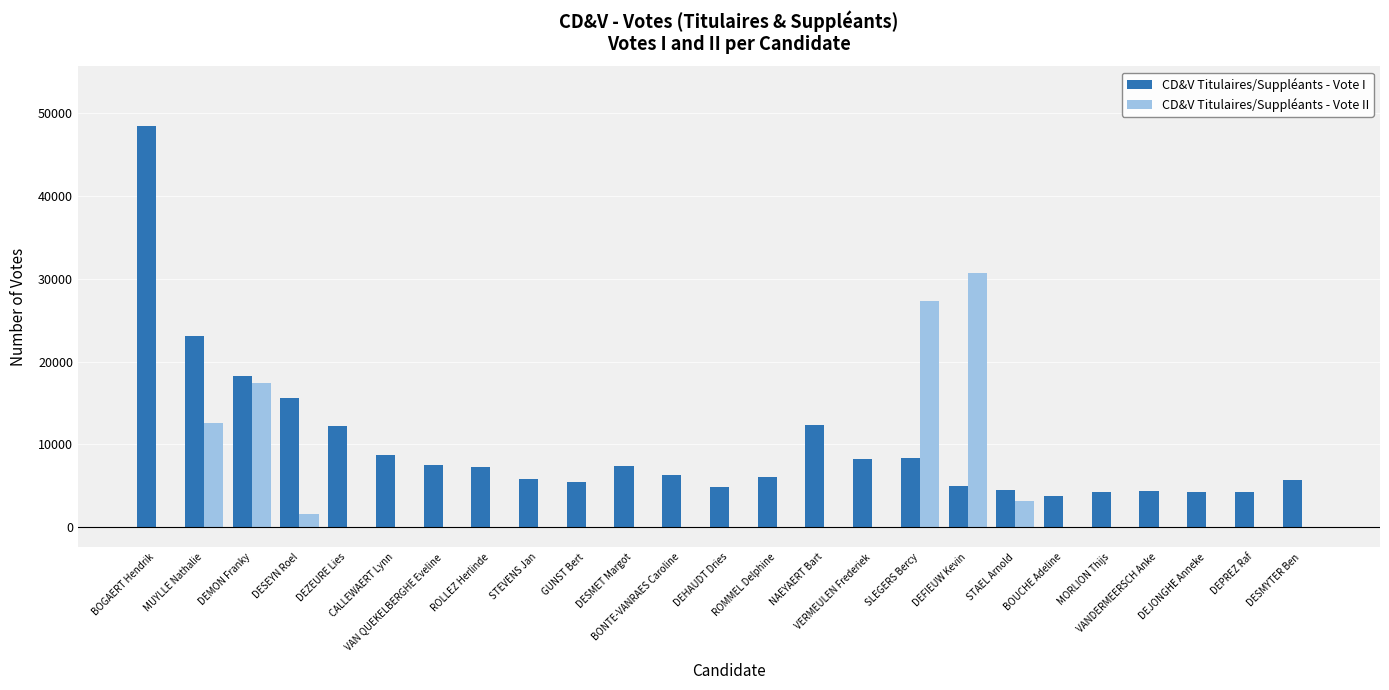

What is the average value of the CD&V Titulaires/Suppléants - Vote I series?

9661